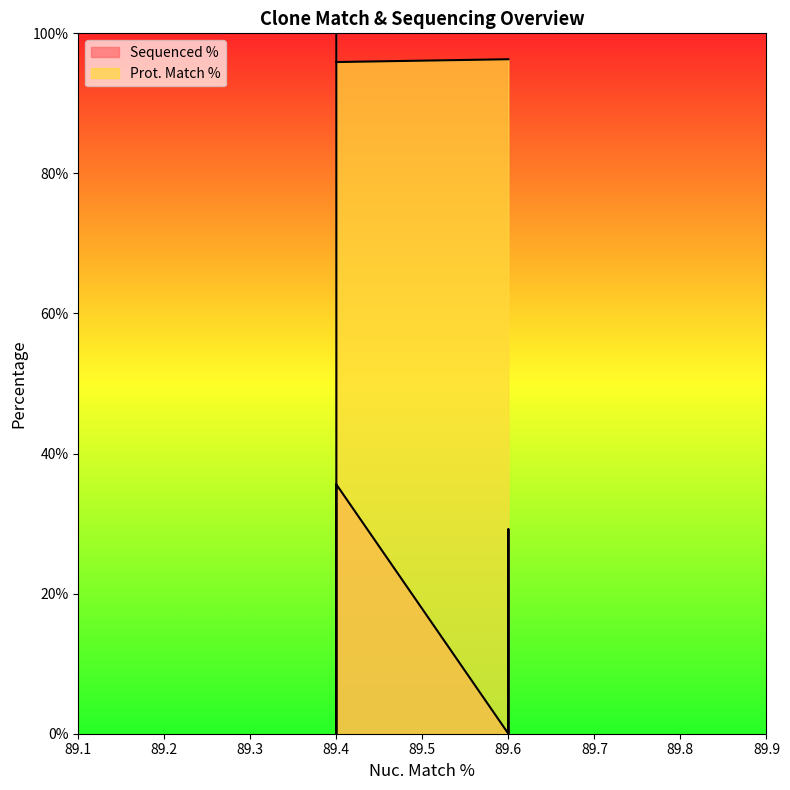

At which label does the data first exceed 96?

89.6